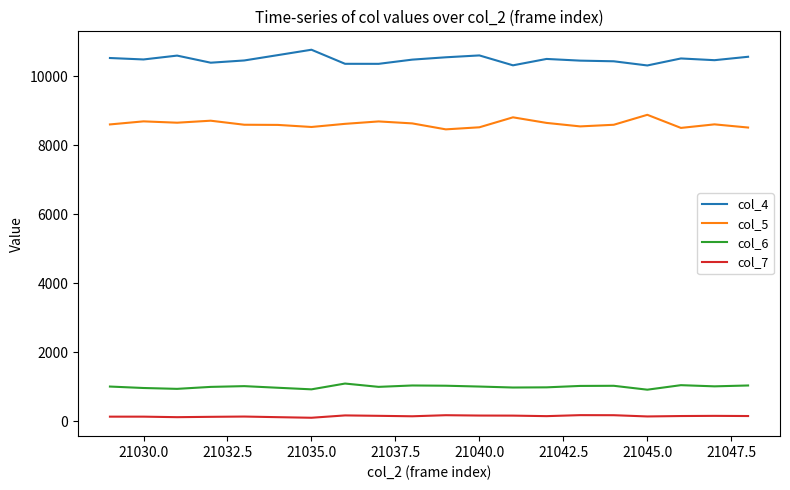

Which series has the largest total across all categories?

col_4